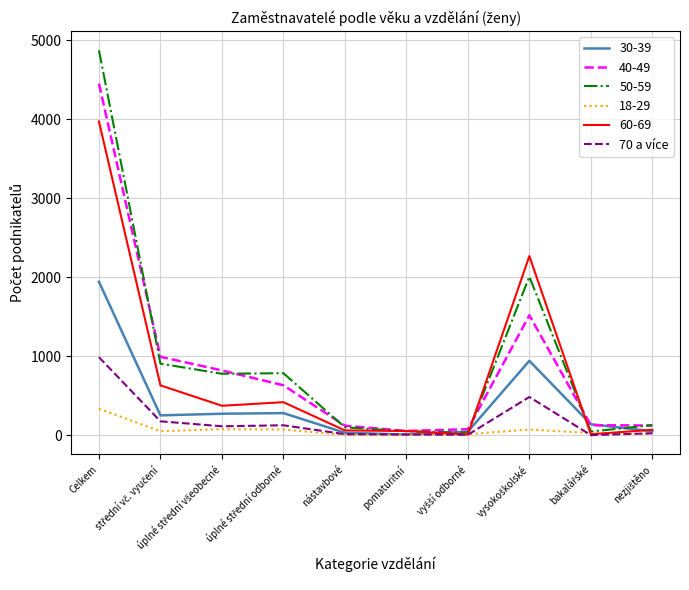

Does the chart have visible grid lines?

Yes